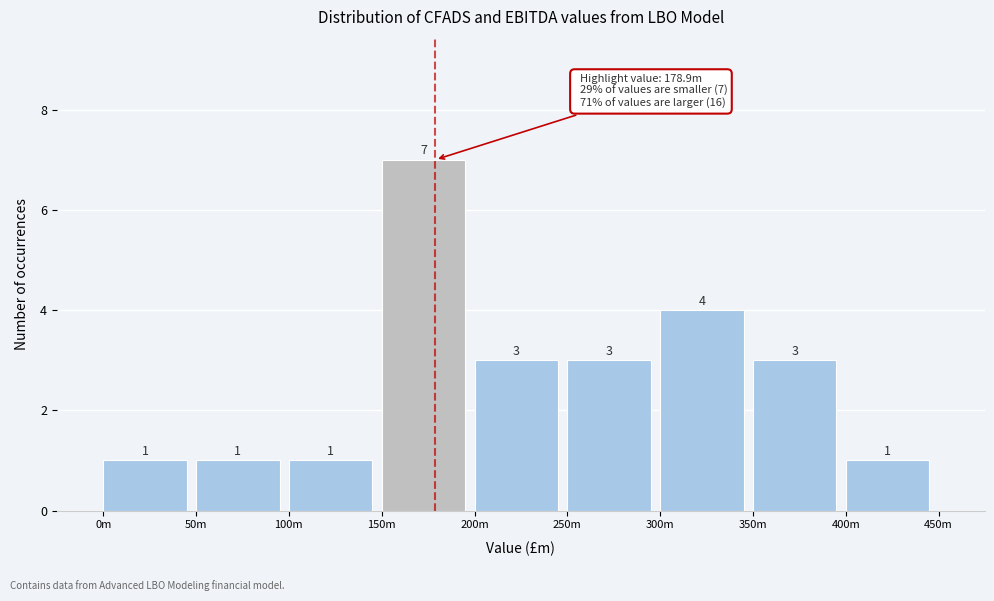

Reading left to right, list all the values displayed in this chart.

1	1	1	7	3	3	4	3	1